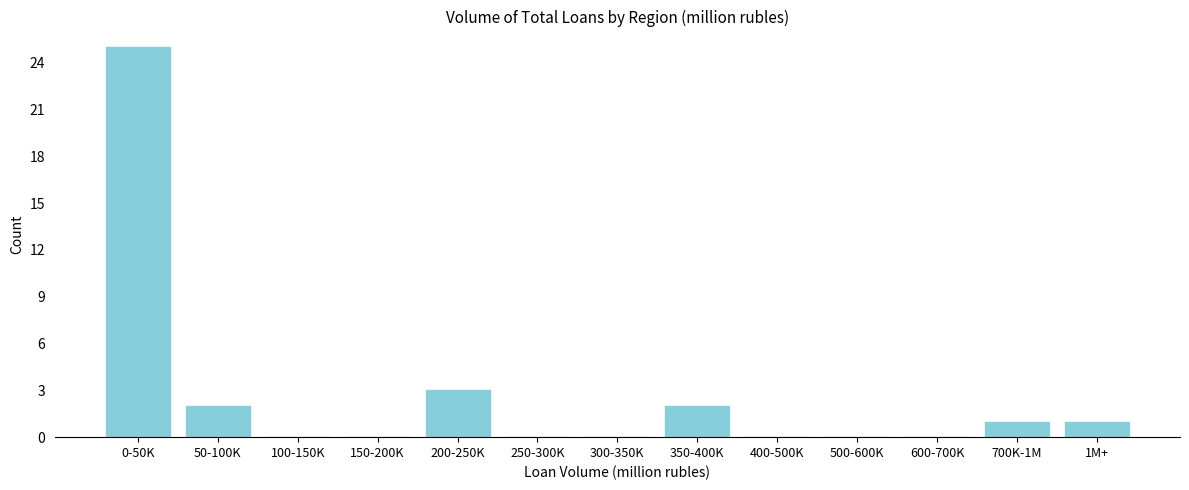

Reading right to left, extract all data points from this chart.

1M+=1	700K-1M=1	600-700K=0	500-600K=0	400-500K=0	350-400K=2	300-350K=0	250-300K=0	200-250K=3	150-200K=0	100-150K=0	50-100K=2	0-50K=25